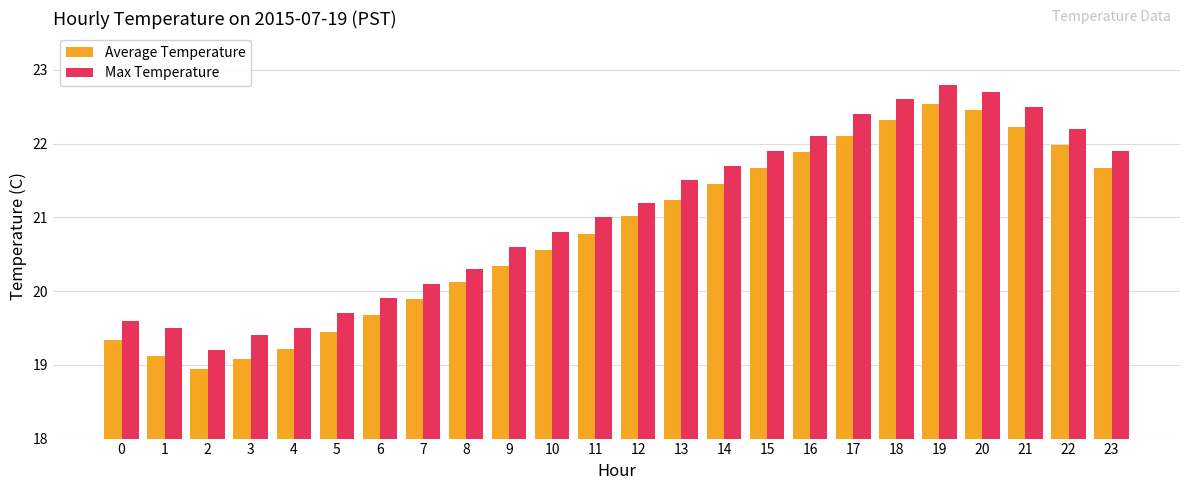

What is the difference between the Average Temperature values at 11 and 18?

1.5